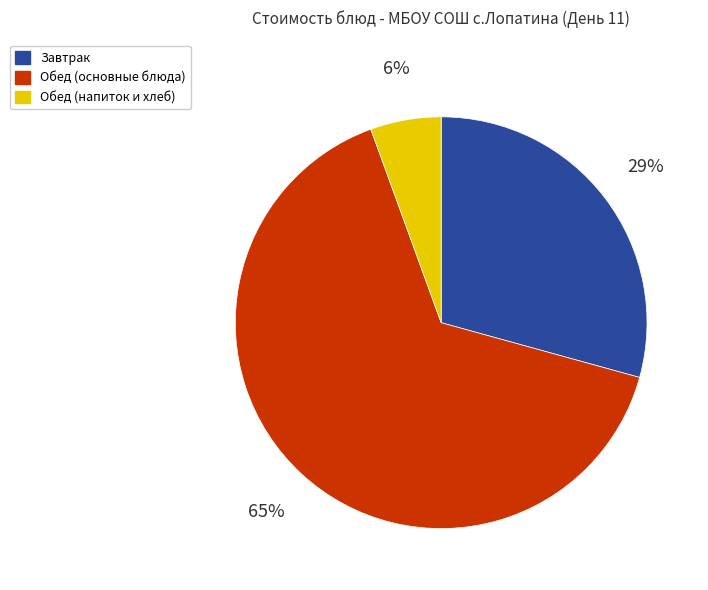

True or false: Завтрак accounts for 29% of the total.

True